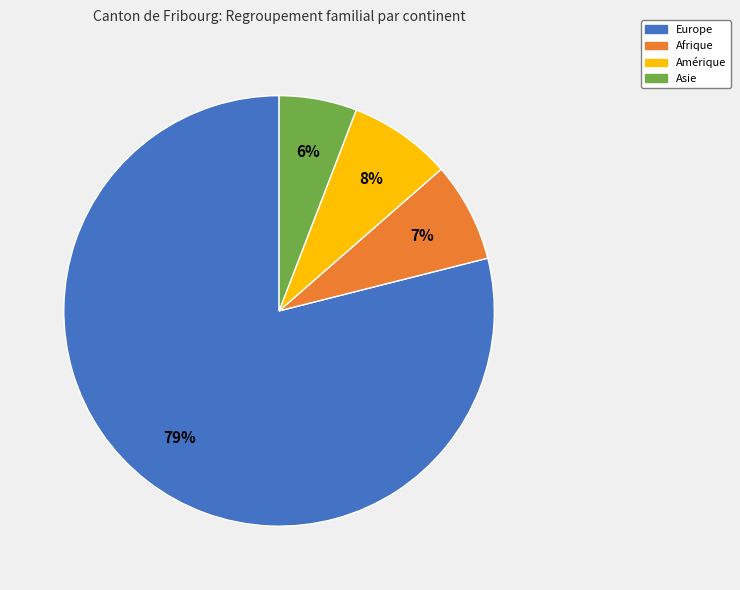

To the nearest percent, what is the average slice percentage?

25%